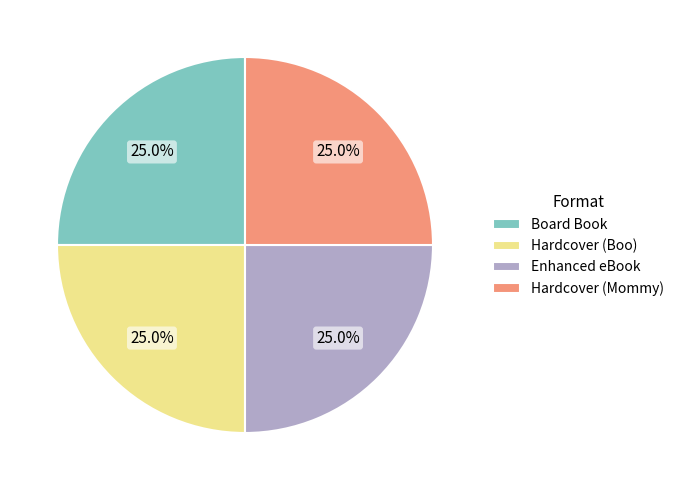

How much of the chart is everything except Board Book?

75.0%